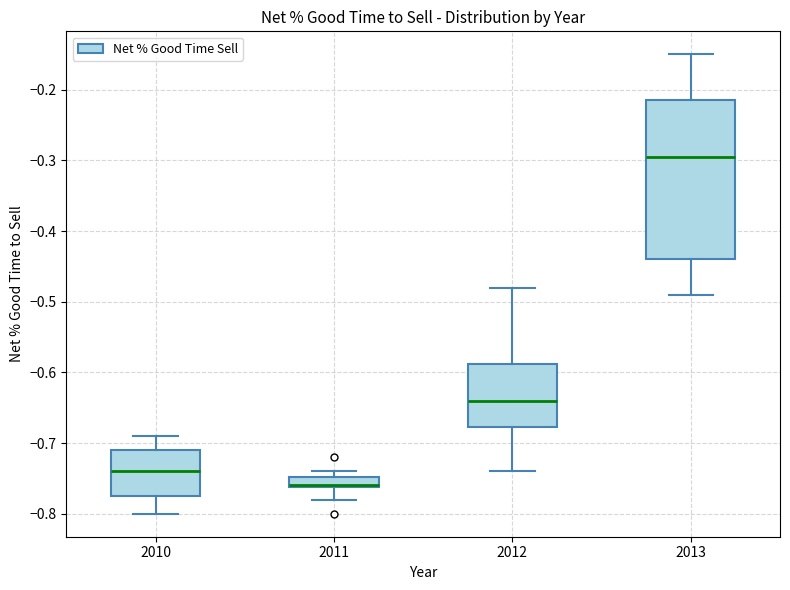

Comparing the boxes themselves (not the whiskers), which one is the tallest?

2013